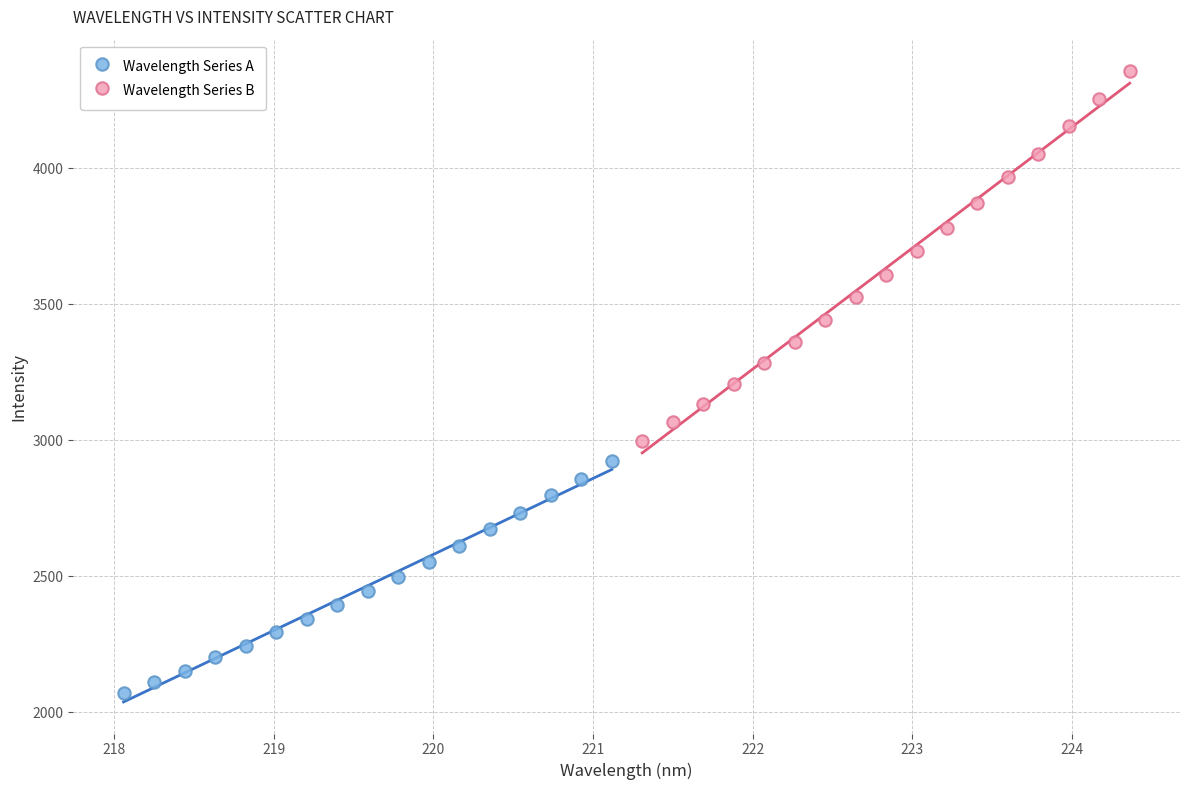

Which series has the largest Y range (max minus min)?

Wavelength Series B